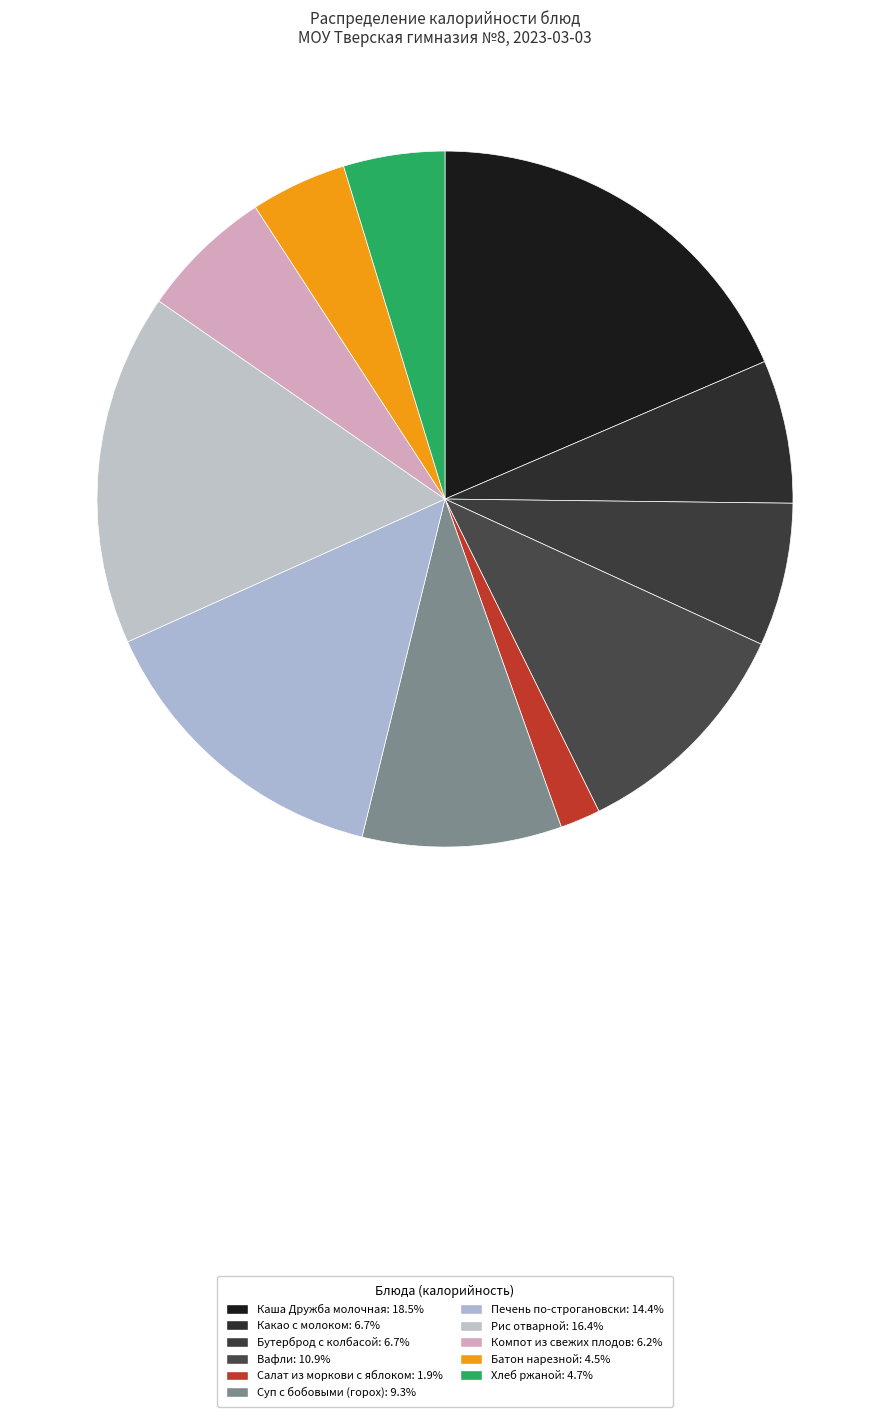

Is there any slice that represents more than half of the pie?

No